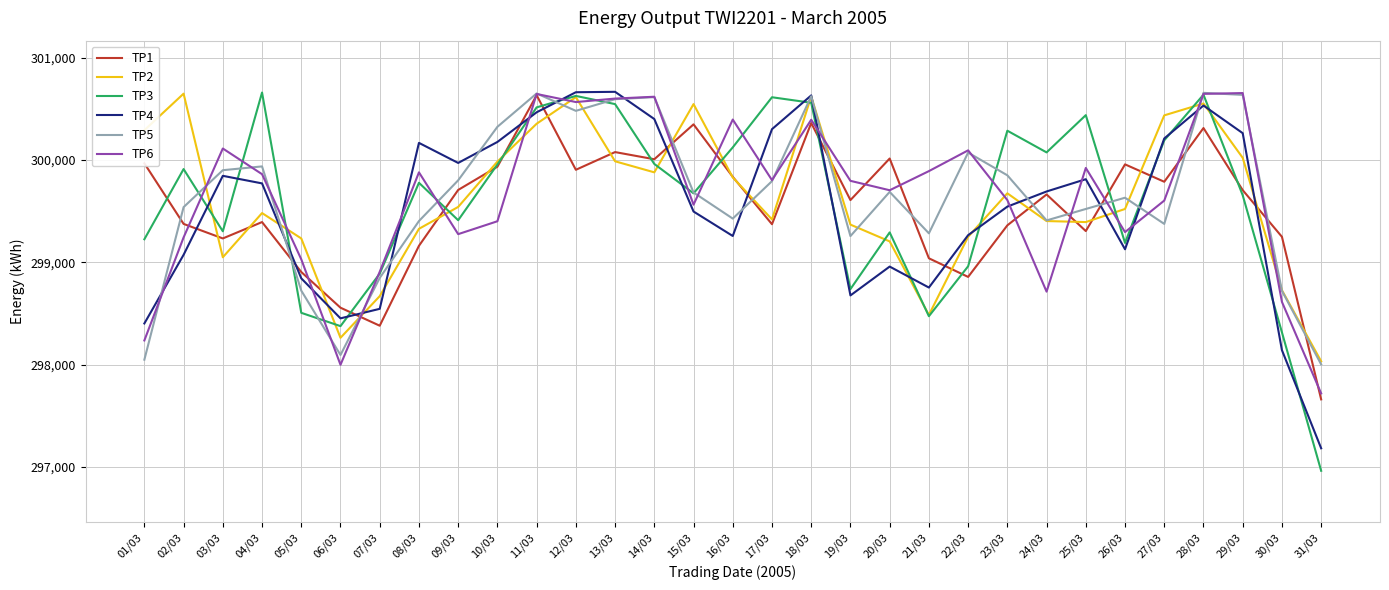

What is the difference between the highest and lowest values at 27/03?

1061